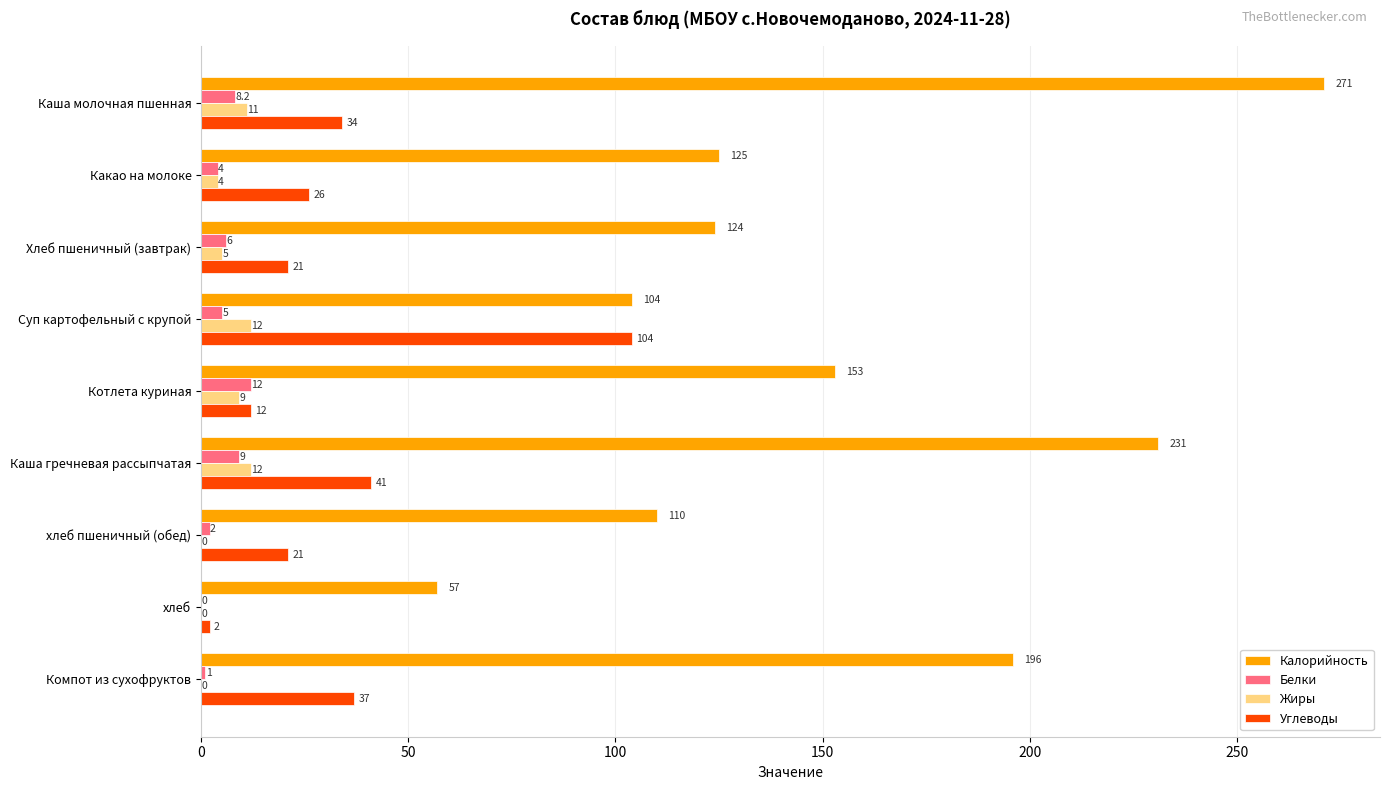

The value of Белки at Компот из сухофруктов is 1.0. True or false?

True